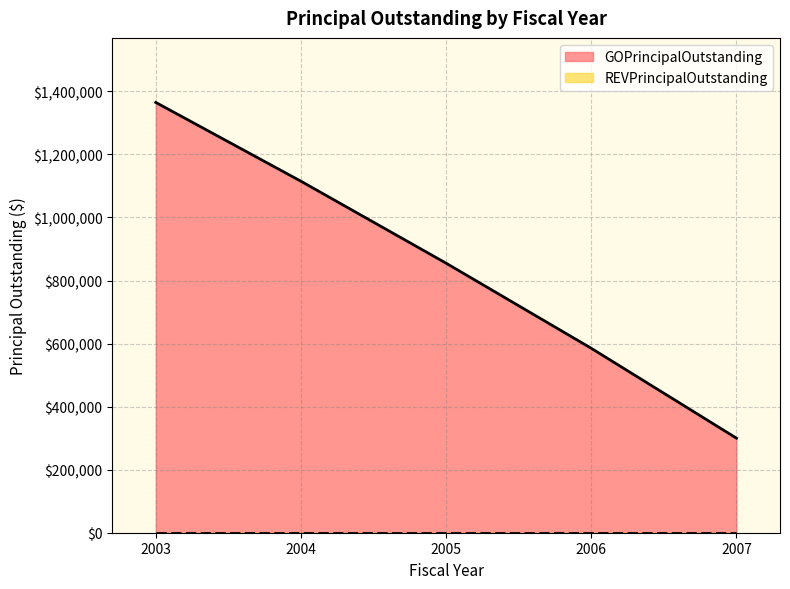

At which label is the value closest to 832500?

2005